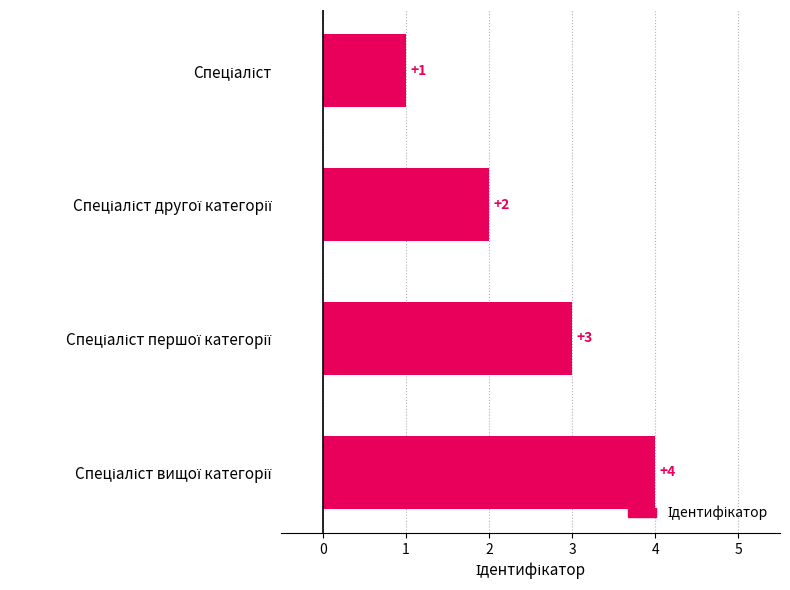

What is the sum of all values?

10